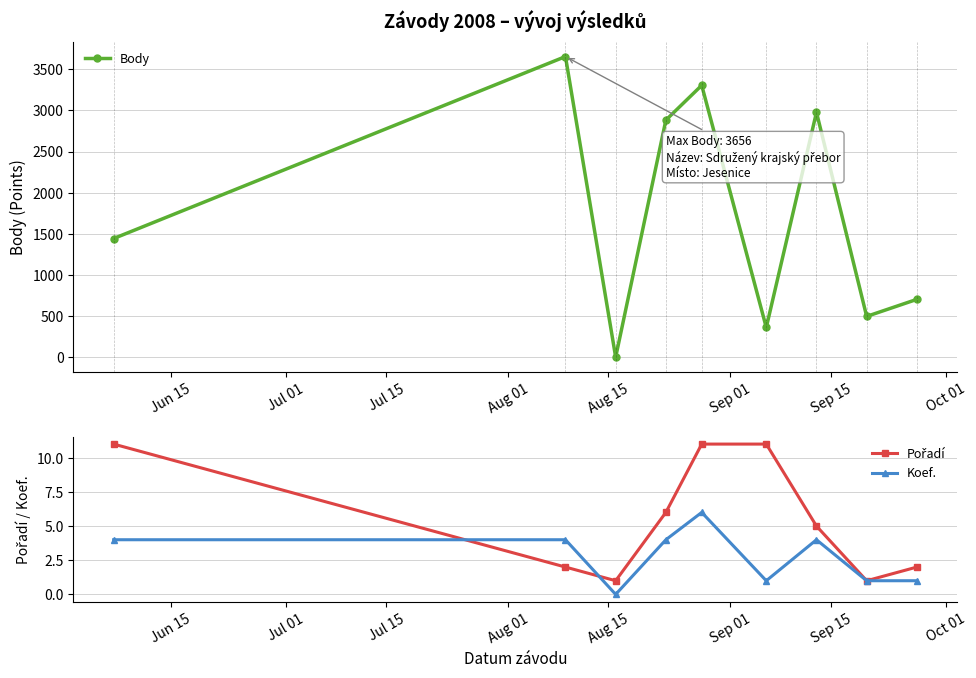

How many series are shown in this chart?

3